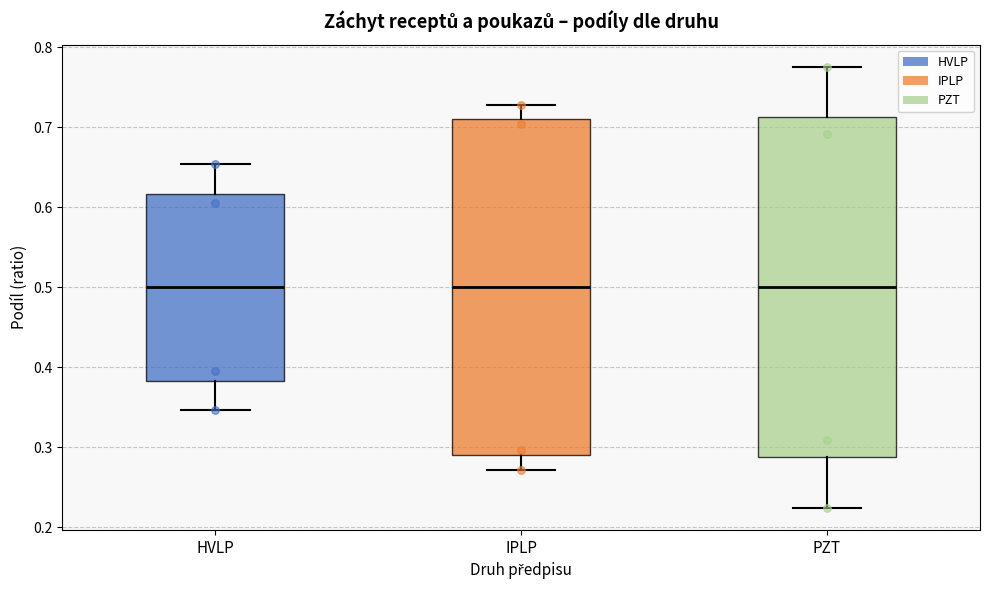

Where is the upper edge of the box for HVLP on the y-axis? The values are not printed on the chart, so give them approximately, as read against the axis.

0.62